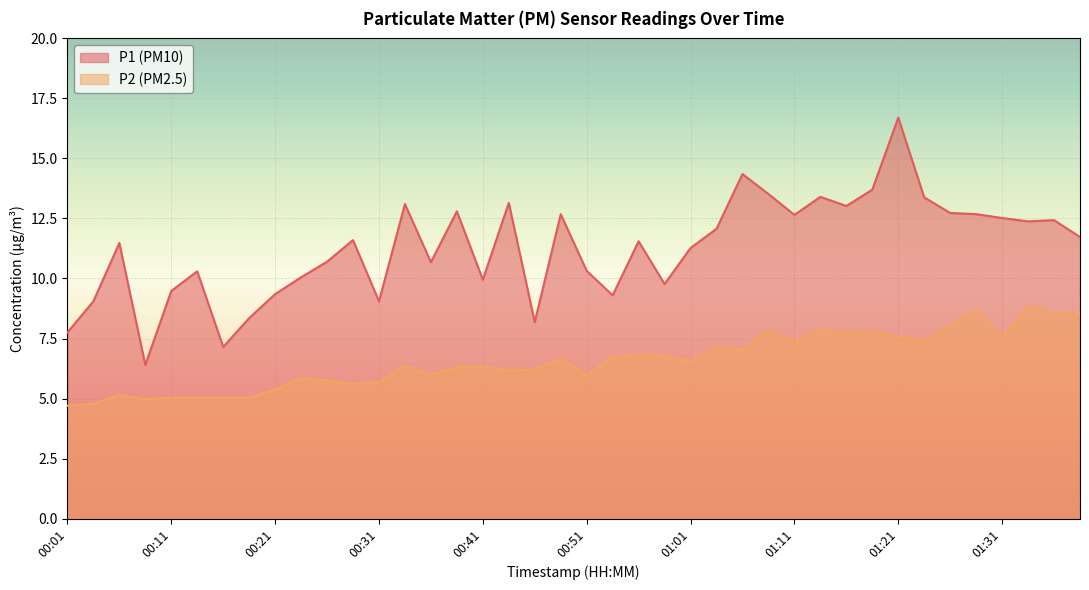

Reading right to left, transcribe all the data shown in this chart.

P1: 01:39=11.7	01:36=12.4	01:34=12.4	01:31=12.5	01:29=12.7	01:26=12.7	01:24=13.4	01:21=16.7	01:19=13.7	01:16=13.0	01:14=13.4	01:11=12.7	01:09=13.5	01:06=14.3	01:04=12.1	01:01=11.3	00:59=9.8	00:56=11.6	00:54=9.3	00:51=10.3	00:49=12.7	00:46=8.2	00:44=13.2	00:41=9.9	00:39=12.8	00:36=10.7	00:34=13.1	00:31=9.1	00:29=11.6	00:26=10.7	00:24=10.1	00:21=9.3	00:19=8.3	00:16=7.2	00:14=10.3	00:11=9.5	00:09=6.4	00:06=11.5	00:04=9.1	00:01=7.8
P2: 01:39=8.6	01:36=8.6	01:34=8.8	01:31=7.6	01:29=8.7	01:26=8.1	01:24=7.4	01:21=7.6	01:19=7.8	01:16=7.7	01:14=7.9	01:11=7.4	01:09=7.8	01:06=7.0	01:04=7.1	01:01=6.5	00:59=6.8	00:56=6.8	00:54=6.8	00:51=6.0	00:49=6.7	00:46=6.2	00:44=6.2	00:41=6.3	00:39=6.3	00:36=6.0	00:34=6.4	00:31=5.7	00:29=5.6	00:26=5.8	00:24=5.8	00:21=5.4	00:19=5.0	00:16=5.0	00:14=5.0	00:11=5.0	00:09=5.0	00:06=5.2	00:04=4.8	00:01=4.7